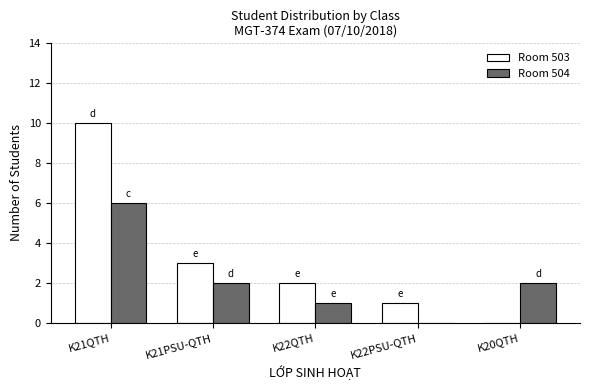

Which label corresponds to the largest value in the chart?

K21QTH